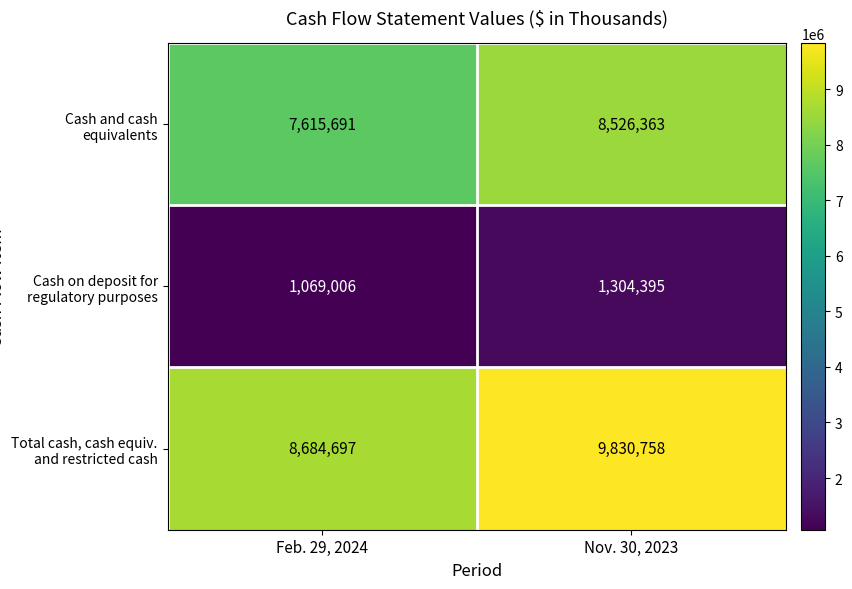

Which label corresponds to the largest value in the chart?

Nov. 30, 2023